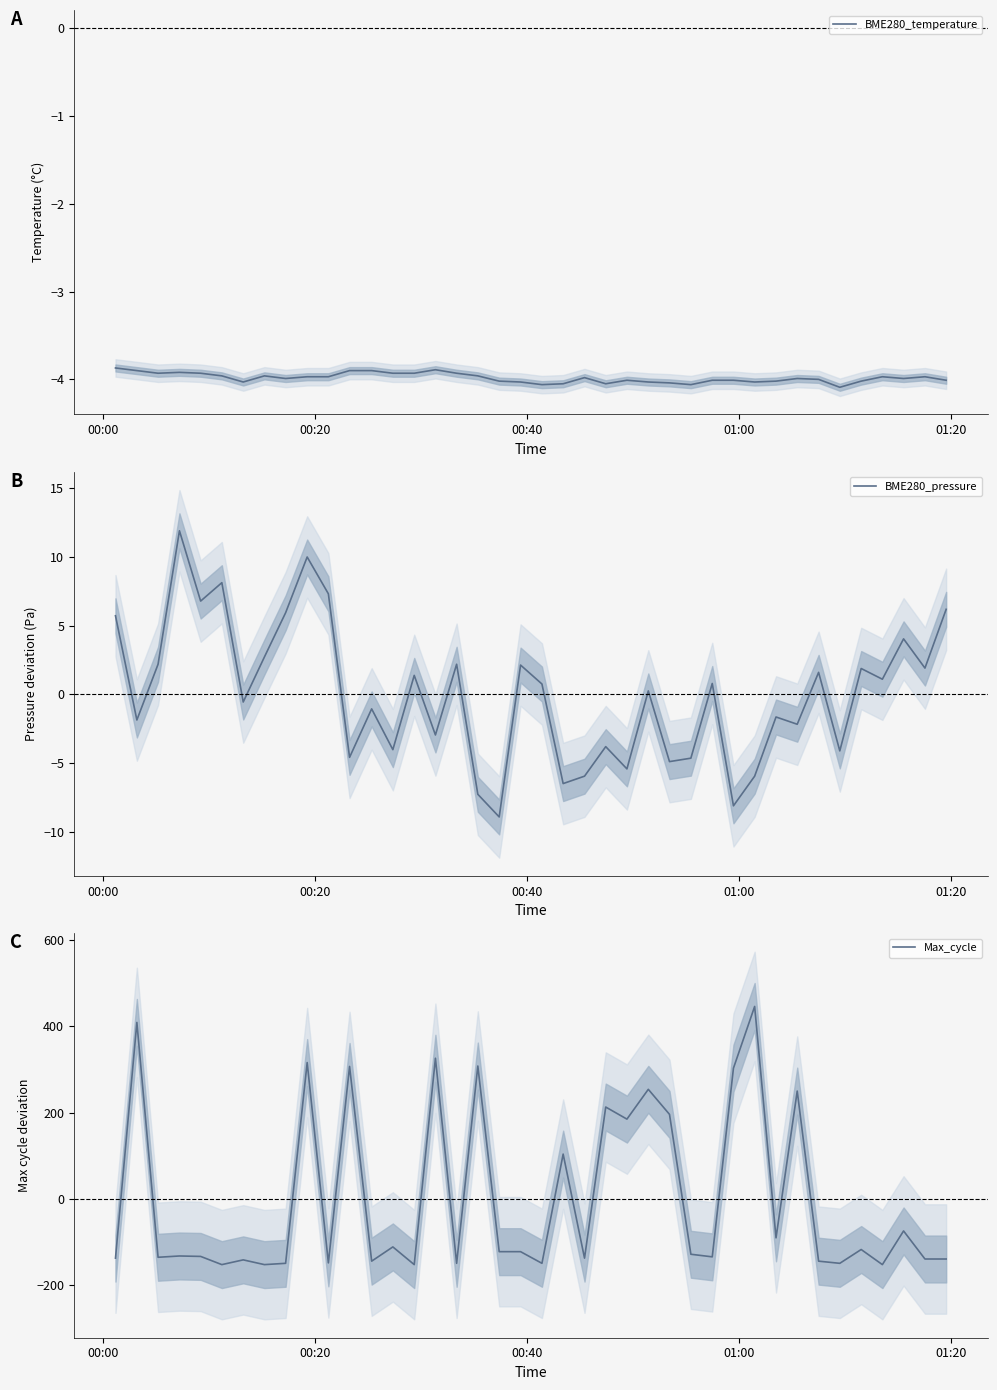

What is the maximum value for BME280_pressure?

11.9